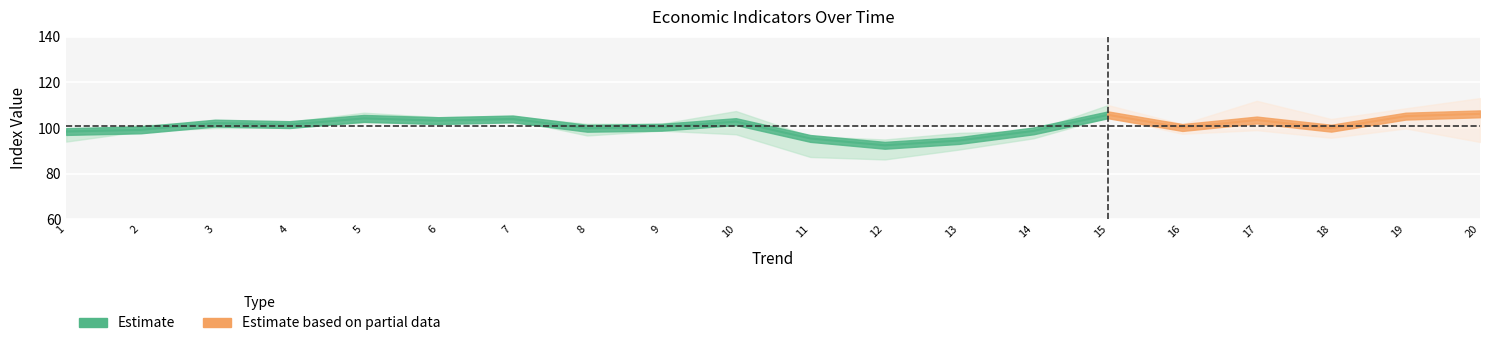

What is the value of the farmPrice point at the 7th from the left?

105.6